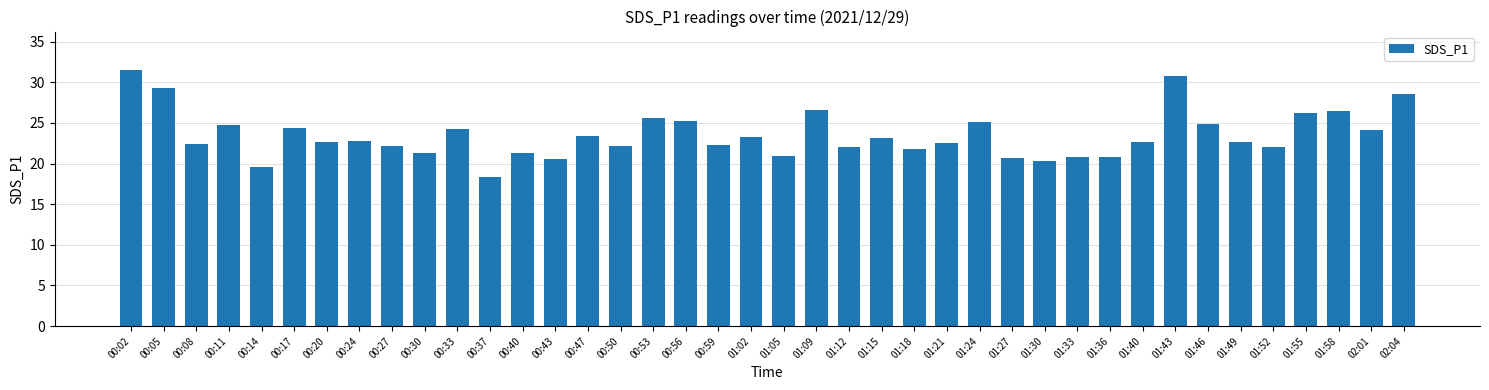

The value at 00:33 is 24.3. True or false?

True